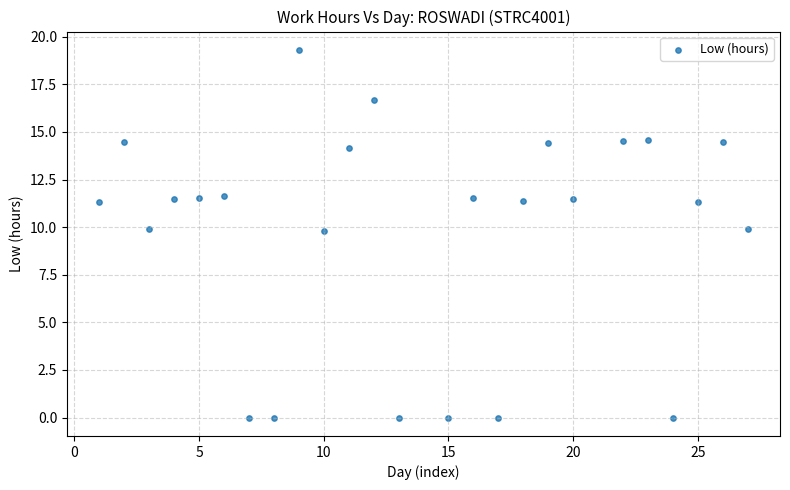

What is the range of X values (max minus min)?

26.0